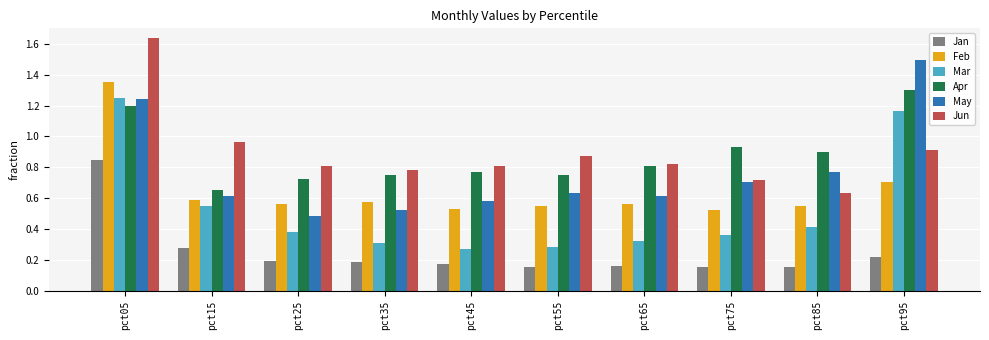

At pct55, list the series in order from smallest to largest.

Jan, Mar, Feb, May, Apr, Jun